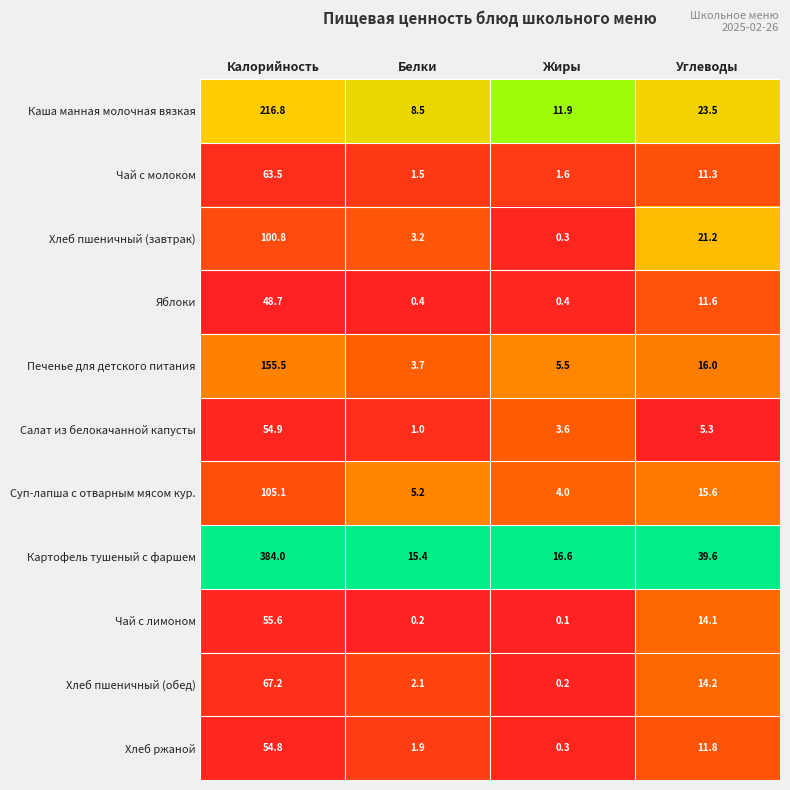

True or false: Яблоки has a value of 48.7 at Калорийность.

True